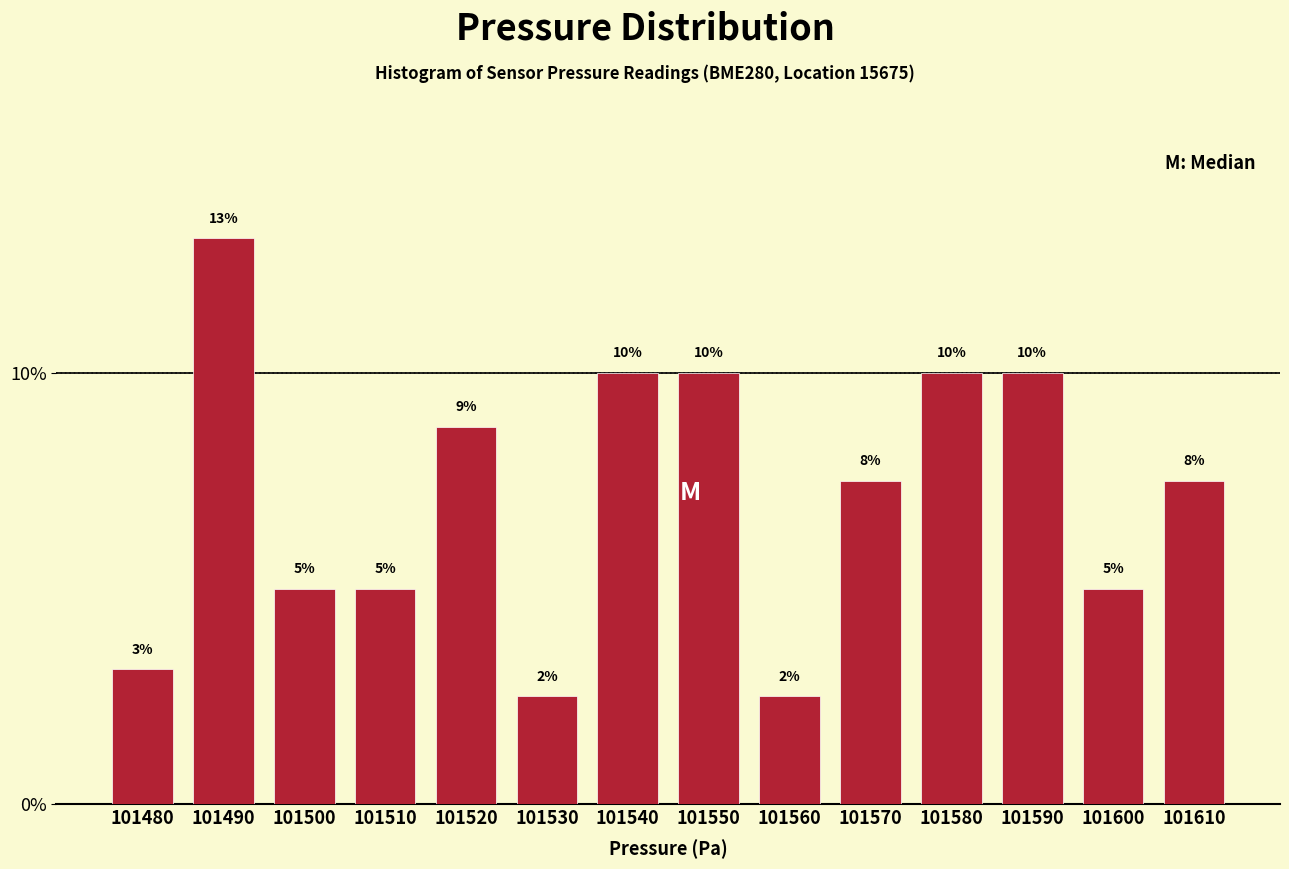

Which label corresponds to the largest value in the chart?

101490